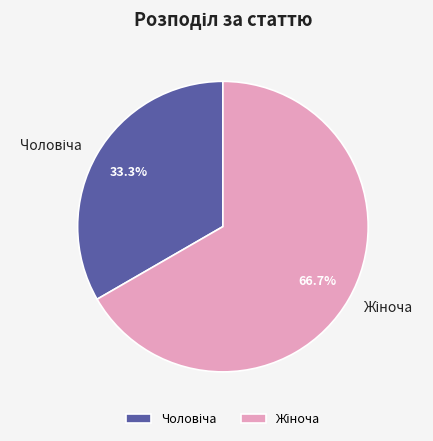

Is there any slice that represents more than half of the pie?

Yes